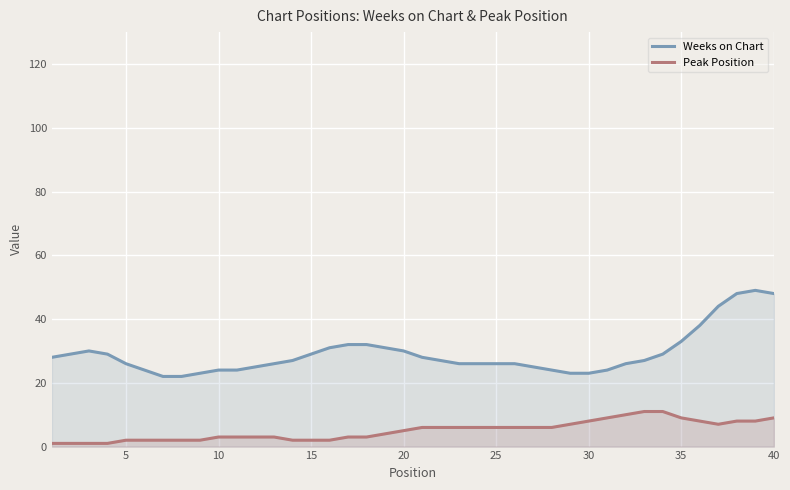

True or false: Peak Position has more than 0 interior local peaks.

False